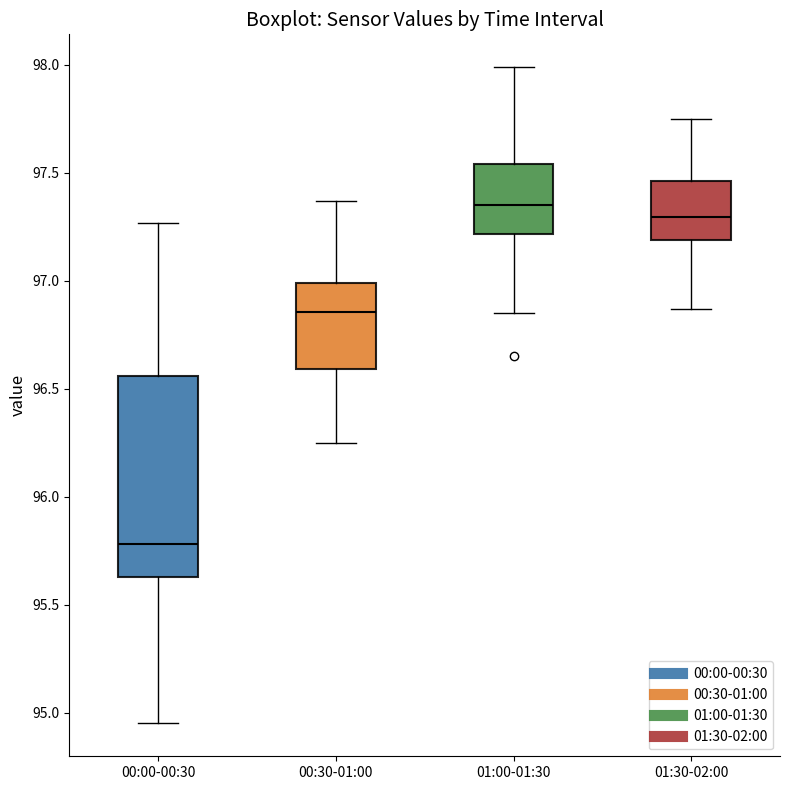

Which box has the highest median line?

01:00-01:30